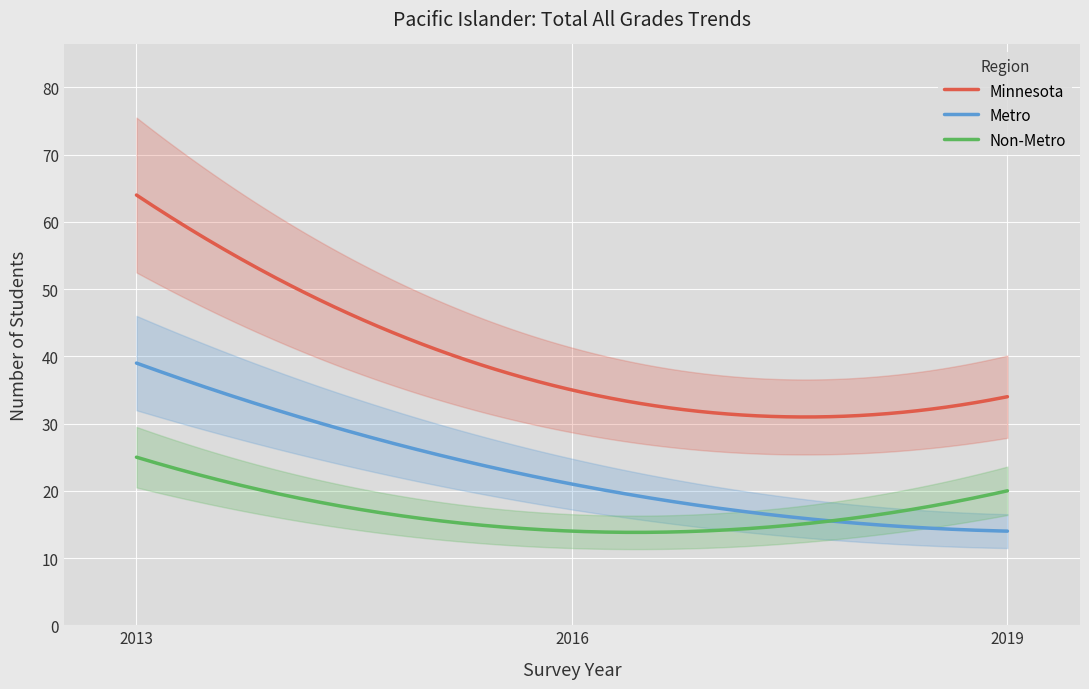

The Non-Metro series shows 25 at 2013. True or false?

True